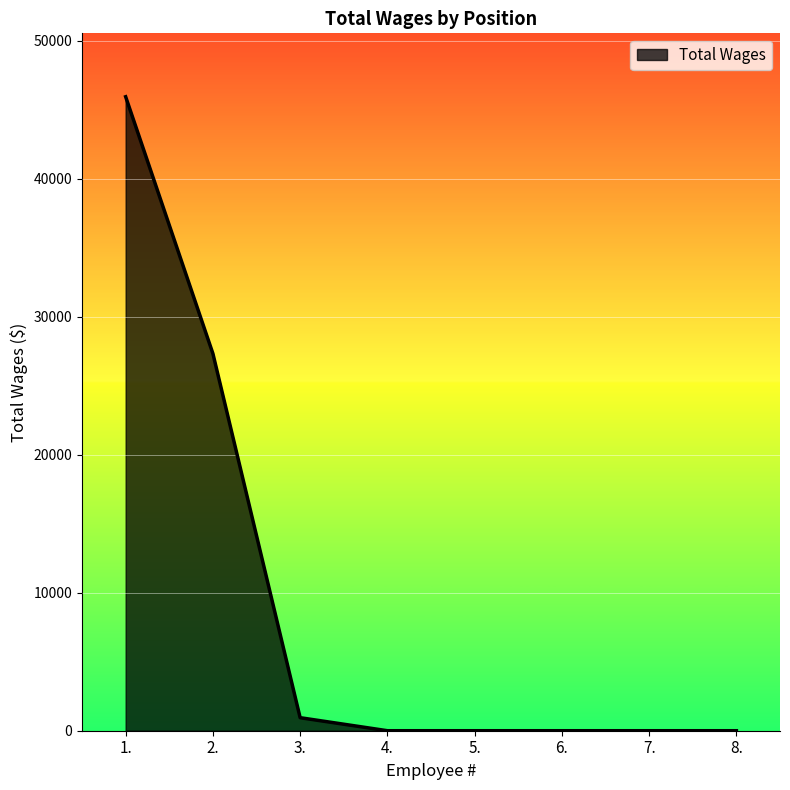

What is the difference between the second highest and second lowest values?

27324